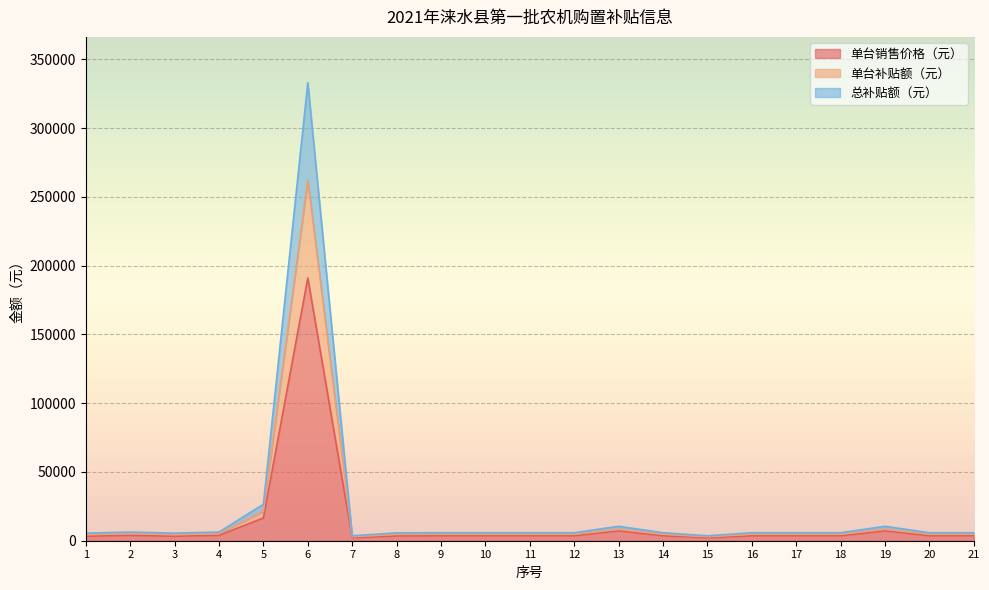

What is the maximum value for 单台销售价格（元）?

191000